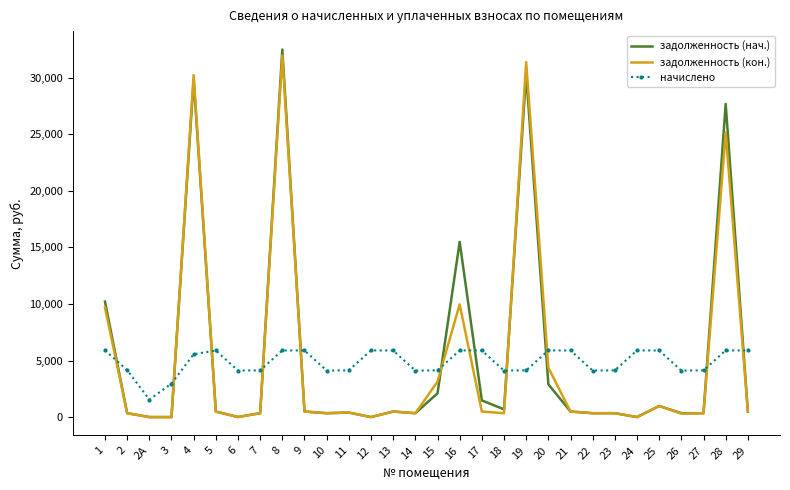

Is the value of начислено at 13 greater than the value of задолженность (нач.) at 11?

Yes